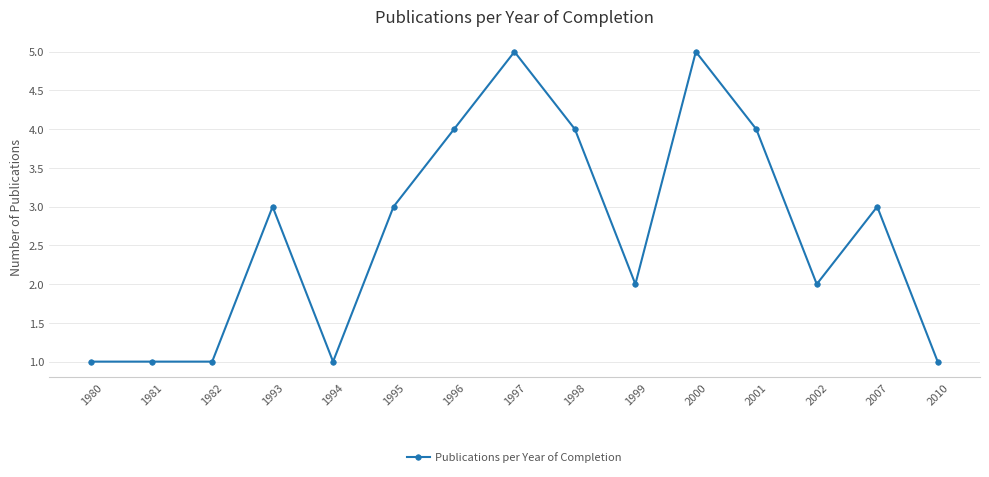

What is the value of the 15th point from the left?

1